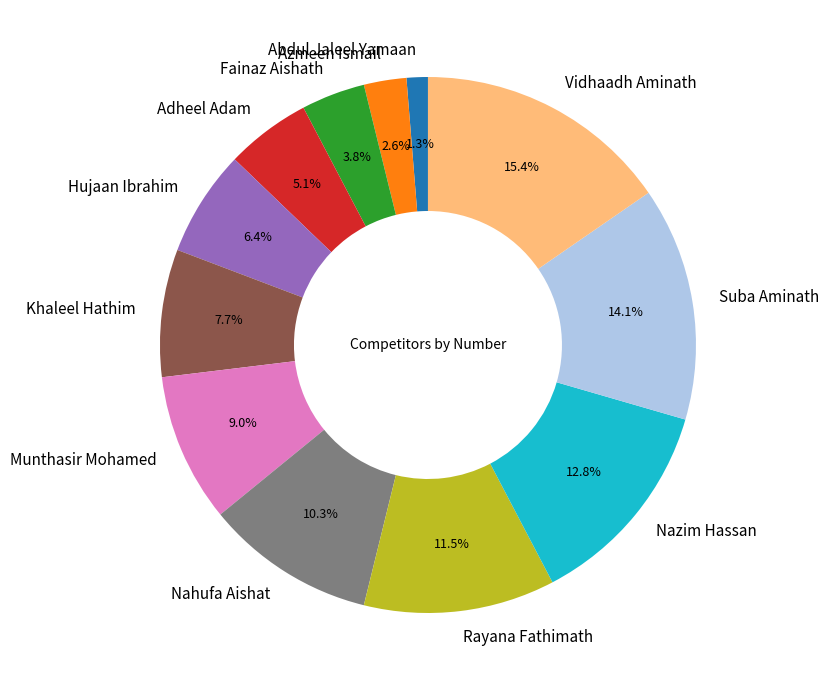

Does any single category account for the majority?

No